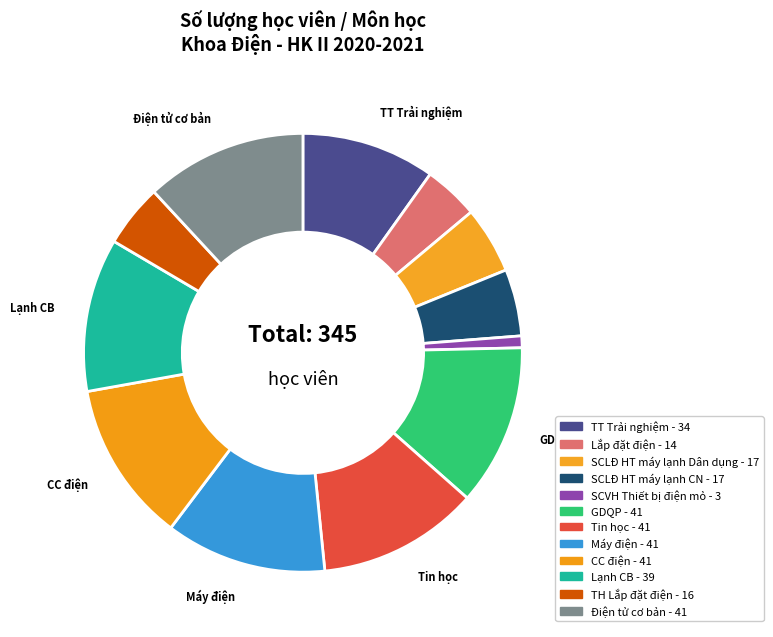

How many slices are in this pie chart?

12